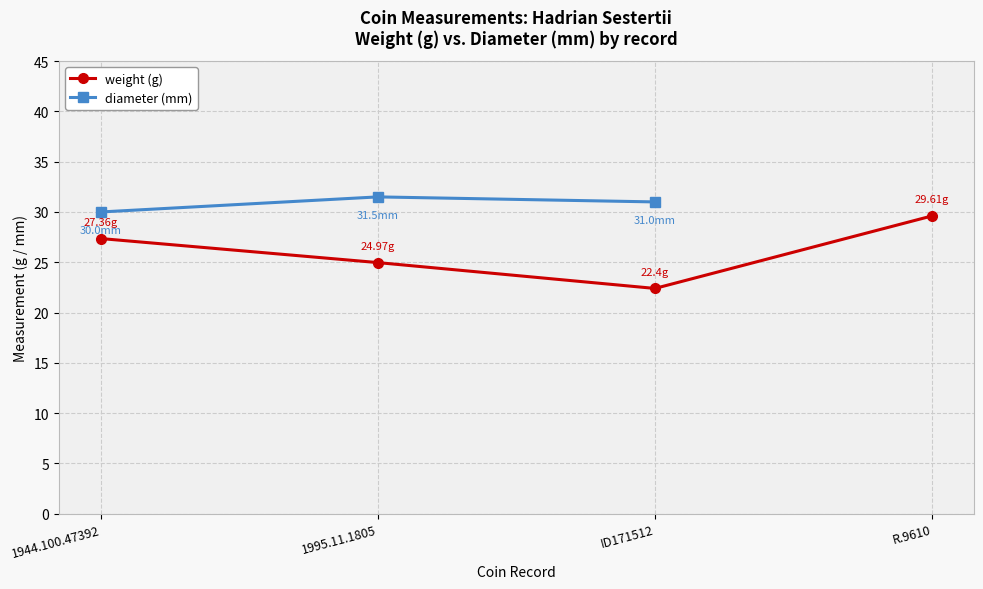

True or false: weight (g) and diameter (mm) cross at least once.

False